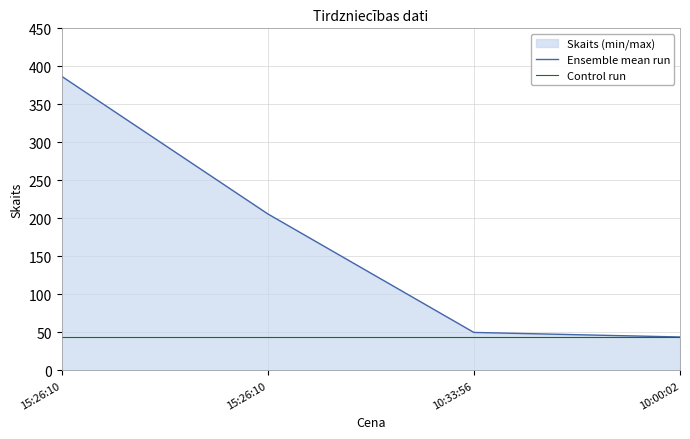

At which label does Ensemble mean run reach its minimum?

10:00:02